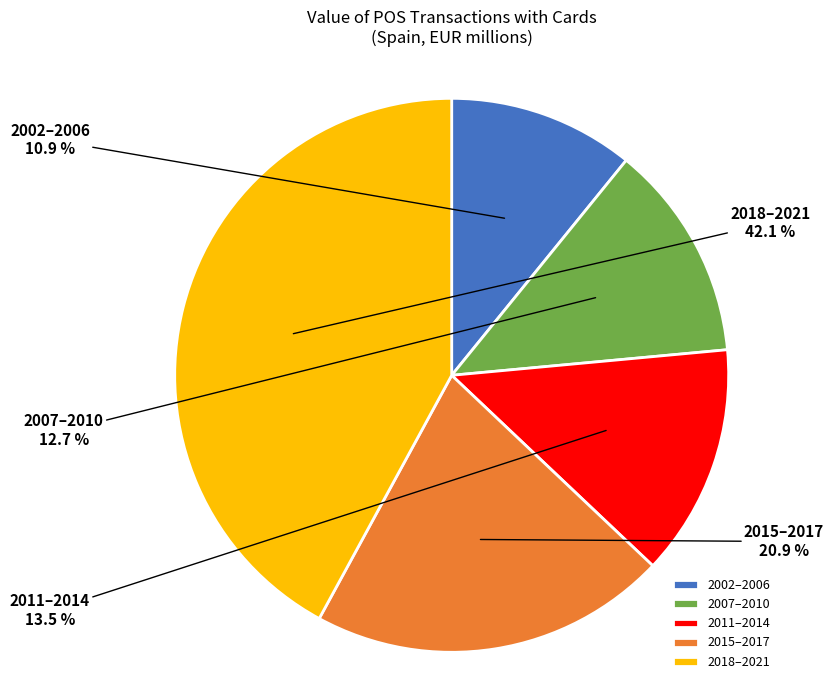

Which has a higher value, 2018–2021 or 2002–2006?

2018–2021